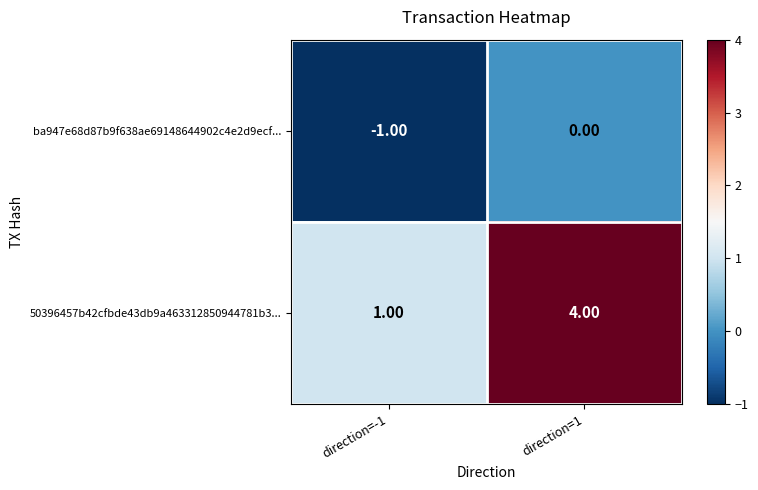

What is the sum of all 50396457b42cfbde43db9a463312850944781b3... values?

5